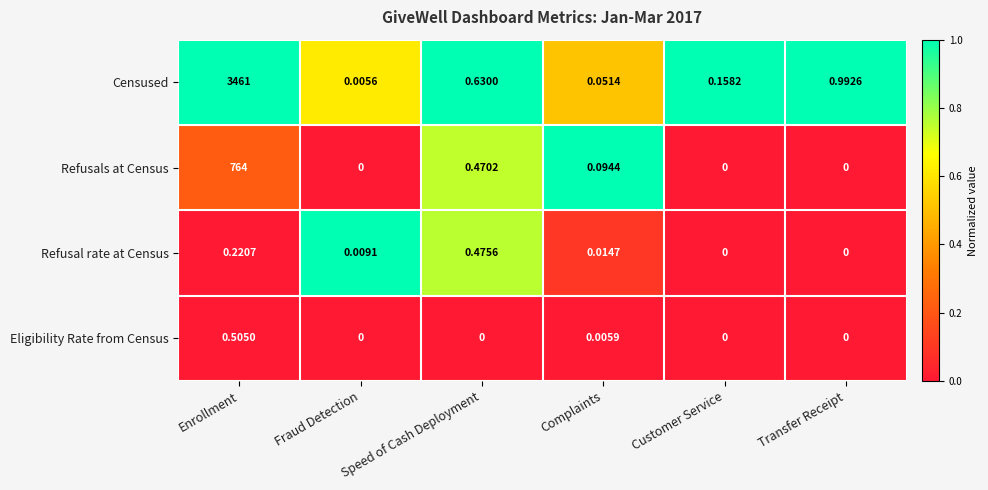

At which category does the chart reach its peak across all series?

Enrollment